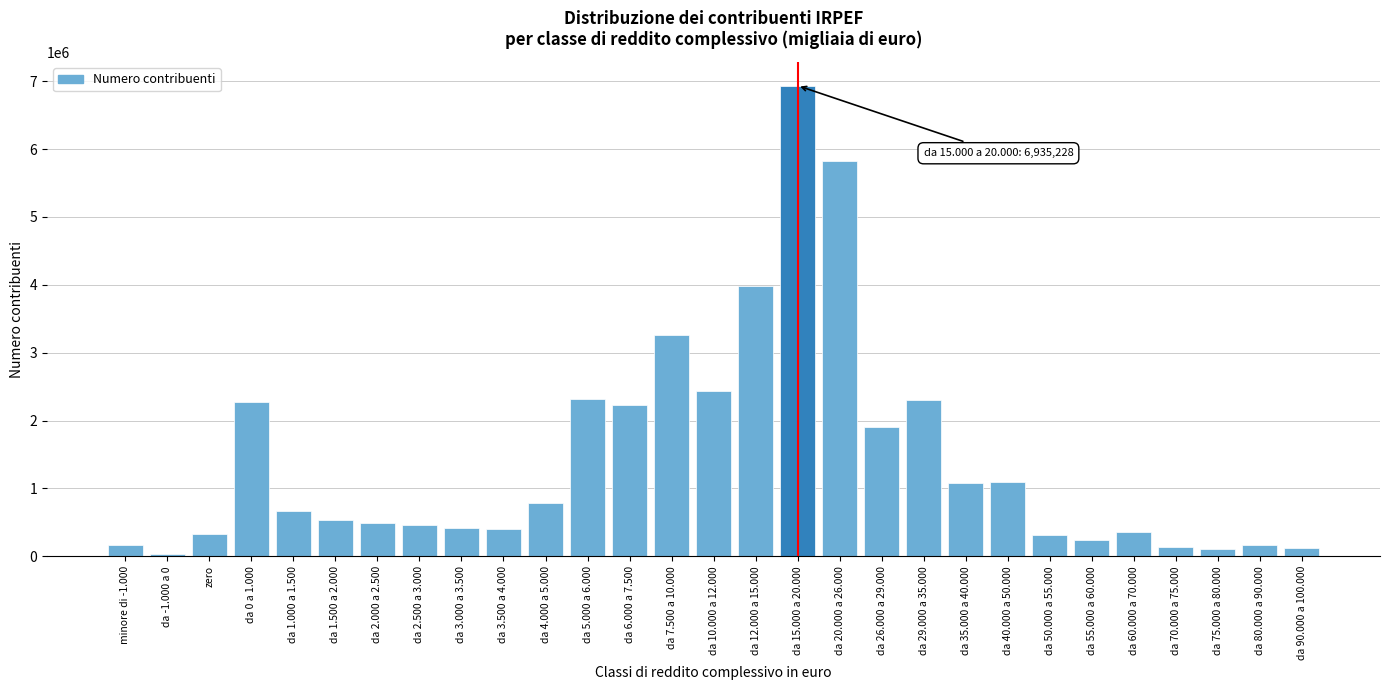

What is the label of the 25th bar from the left?

da 60.000 a 70.000